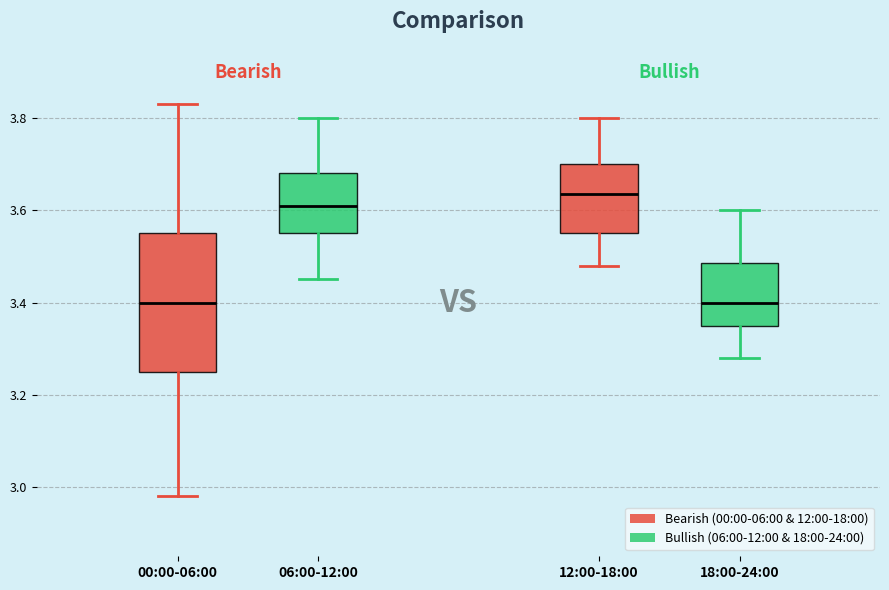

Where is the upper edge of the box for 06:00-12:00 on the y-axis? The values are not printed on the chart, so give them approximately, as read against the axis.

3.68